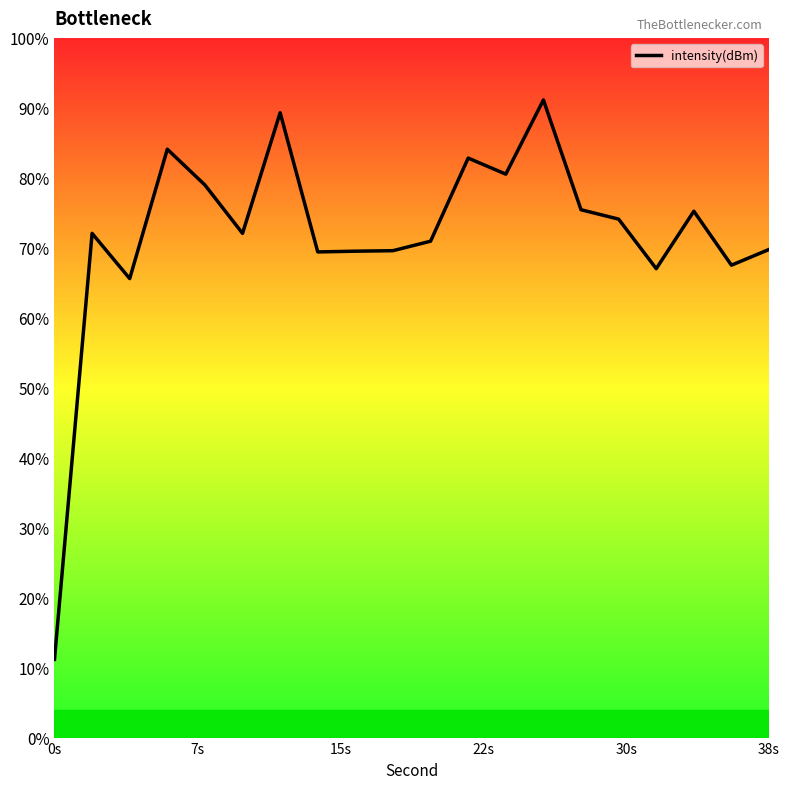

Is this an area chart (filled region under the line)?

No